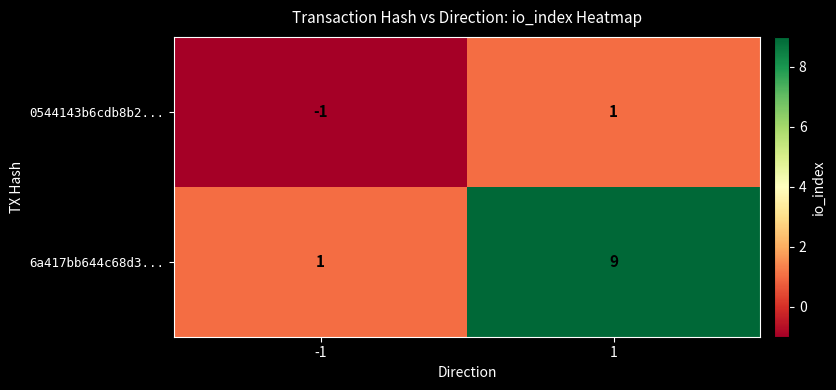

What is the sum of all 6a417bb644c68d3... values?

10